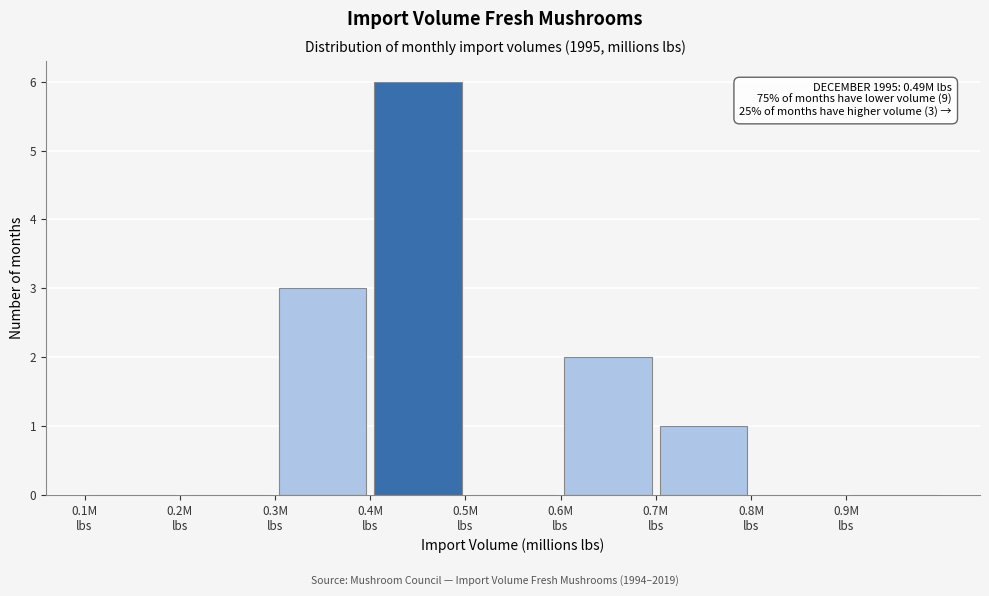

Over which range of the x-axis is the bar tallest?

0.4 to 0.5